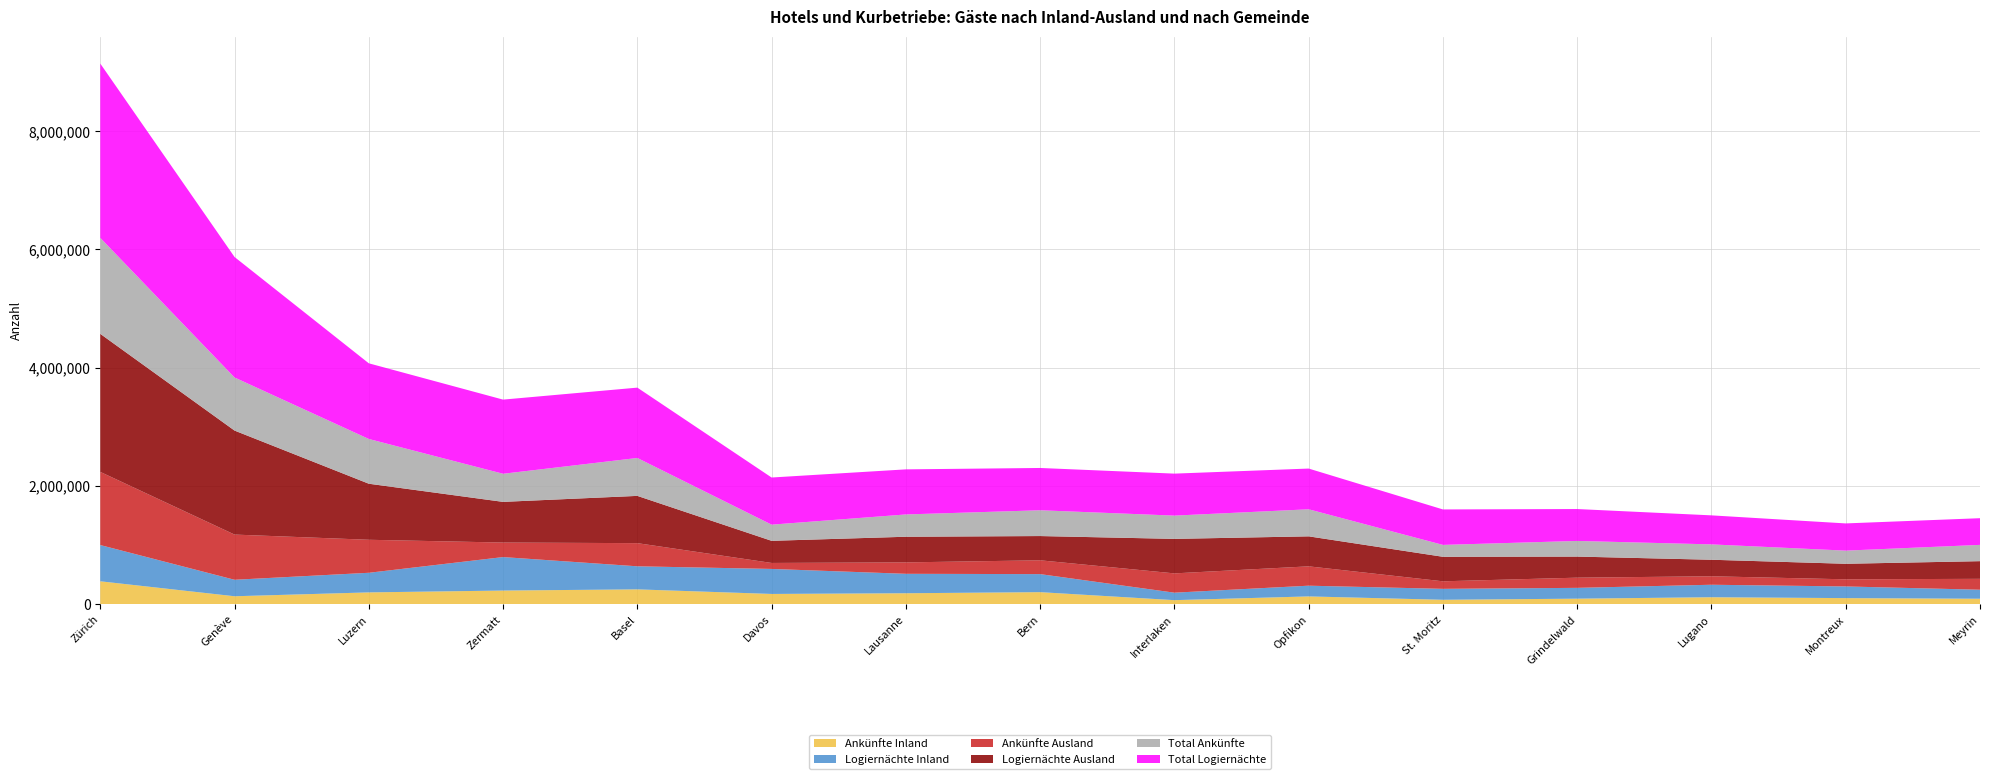

Reading right to left, transcribe all the data shown in this chart.

Ankünfte Inland: Meyrin=91165	Montreux=101739	Lugano=116613	Grindelwald=92400	St. Moritz=73555	Opfikon=130505	Interlaken=67218	Bern=202507	Lausanne=184065	Davos=172209	Basel=249625	Zermatt=229630	Luzern=198472	Genève=133237	Zürich=386257
Logiernächte Inland: Meyrin=152471	Montreux=197465	Lugano=211257	Grindelwald=182932	St. Moritz=185012	Opfikon=181507	Interlaken=126466	Bern=305126	Lausanne=328747	Davos=423057	Basel=390176	Zermatt=566228	Luzern=331699	Genève=278775	Zürich=612972
Ankünfte Ausland: Meyrin=184242	Montreux=120573	Lugano=143219	Grindelwald=172256	St. Moritz=127497	Opfikon=327156	Interlaken=326373	Bern=233690	Lausanne=193157	Davos=101245	Basel=391654	Zermatt=245743	Luzern=558282	Genève=764492	Zürich=1237434
Logiernächte Ausland: Meyrin=298867	Montreux=262824	Lugano=279630	Grindelwald=356626	St. Moritz=414722	Opfikon=507356	Interlaken=583650	Bern=410160	Lausanne=433716	Davos=374291	Basel=799482	Zermatt=688001	Luzern=948126	Genève=1759121	Zürich=2334784
Total Ankünfte: Meyrin=275407	Montreux=222312	Lugano=259832	Grindelwald=264656	St. Moritz=201052	Opfikon=457661	Interlaken=393591	Bern=436197	Lausanne=377222	Davos=273454	Basel=641279	Zermatt=475373	Luzern=756754	Genève=897729	Zürich=1623691
Total Logiernächte: Meyrin=451338	Montreux=460289	Lugano=490887	Grindelwald=539558	St. Moritz=599734	Opfikon=688863	Interlaken=710116	Bern=715286	Lausanne=762463	Davos=797348	Basel=1189658	Zermatt=1254229	Luzern=1279825	Genève=2037896	Zürich=2947756